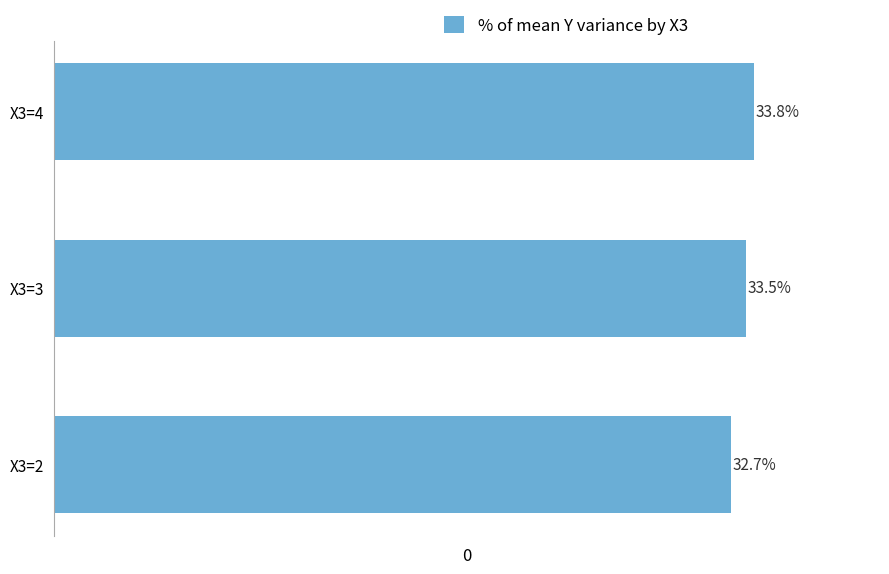

Where is the data nearest to the value 33?

X3=2